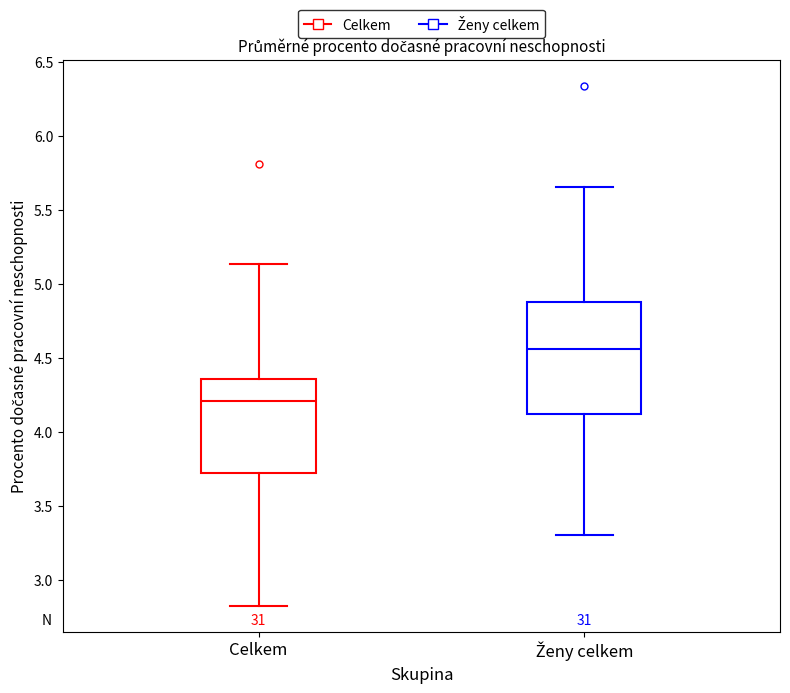

Where is the lower edge of the box for Celkem on the y-axis? The values are not printed on the chart, so give them approximately, as read against the axis.

3.70